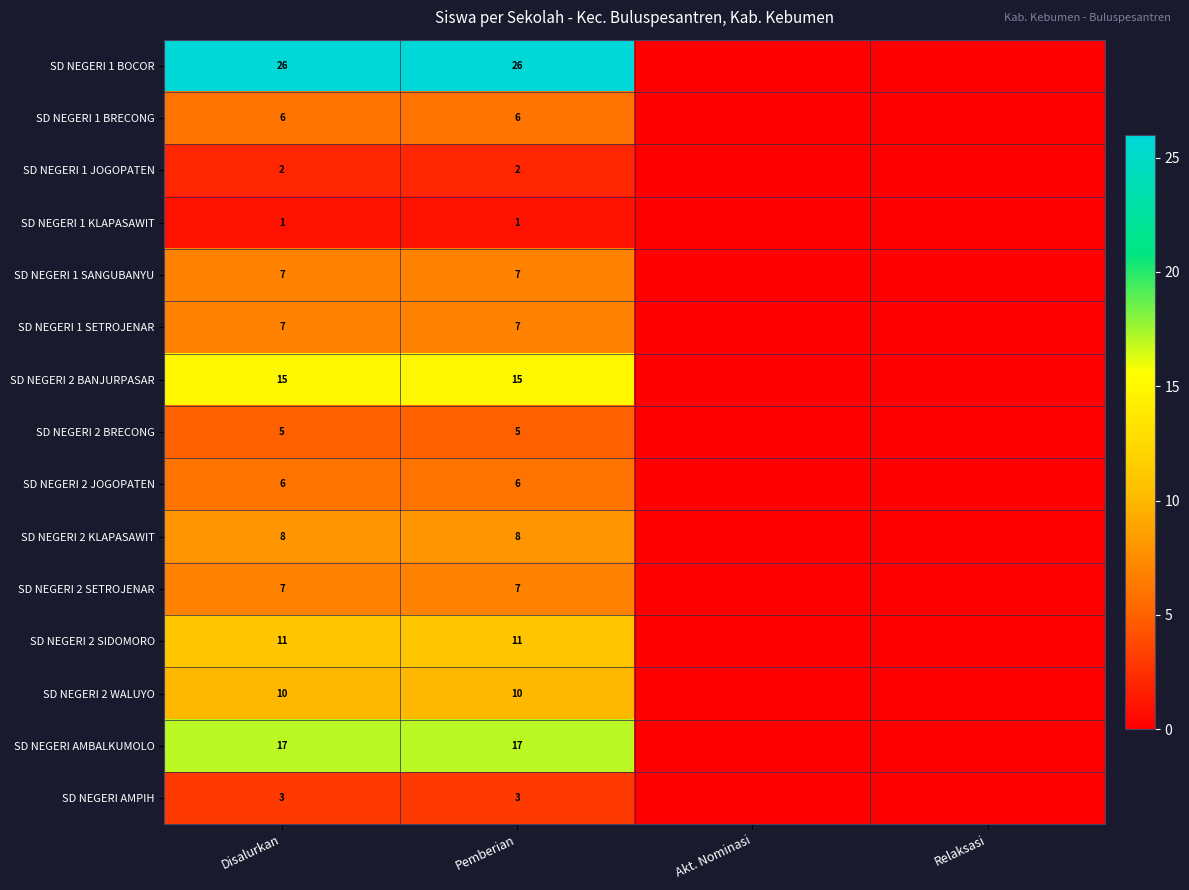

What is the difference between the highest and lowest values at Pemberian?

25